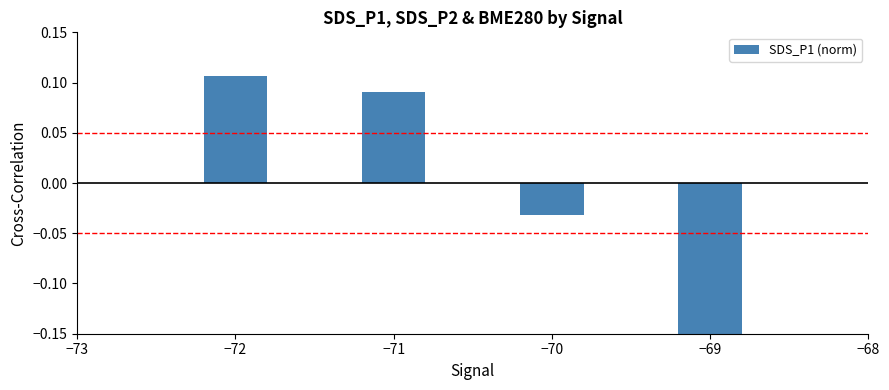

Is it true that the value at −71 is 0.1?

True